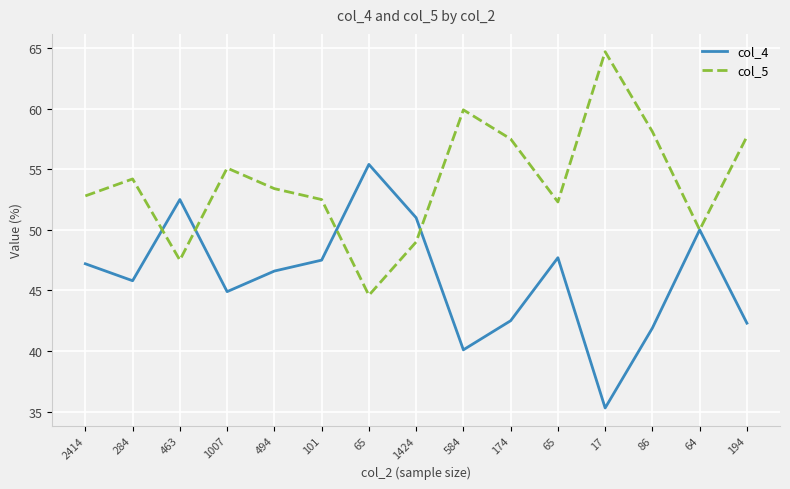

Does the chart display data point markers on the line(s)?

No